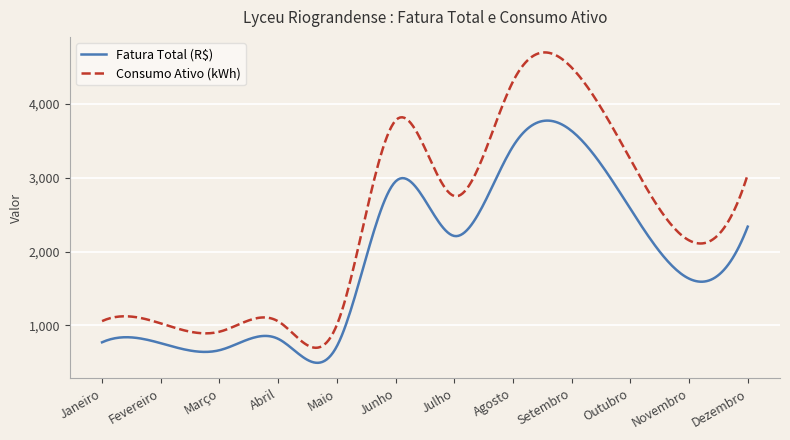

List the series in order of their peak value, highest first.

Consumo Ativo (kWh), Fatura Total (R$)